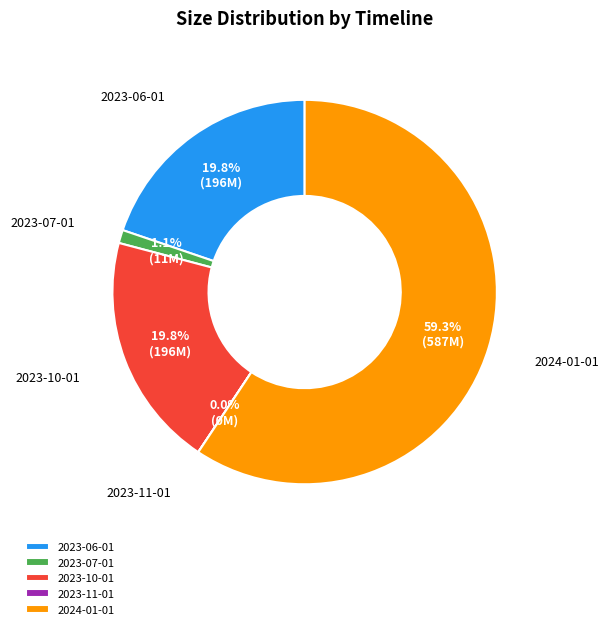

Is the sum of 2023-10-01 and 2023-07-01 greater than half?

No